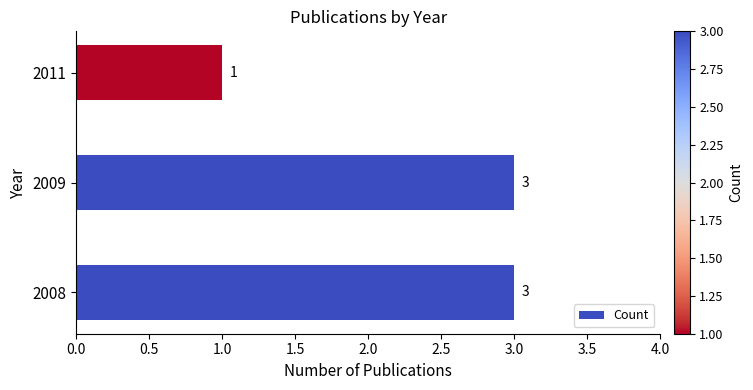

Does the chart contain any negative values?

No